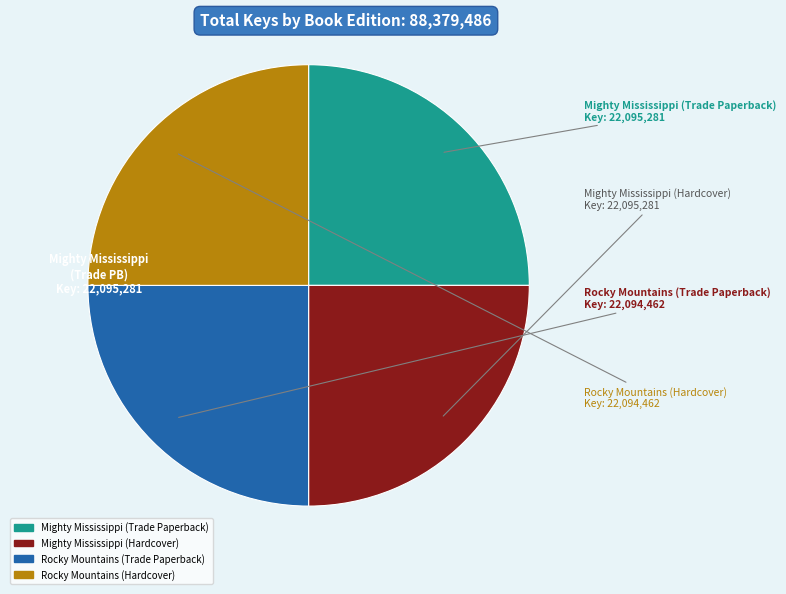

True or false: Mighty Mississippi (Hardcover) accounts for 25% of the total.

True